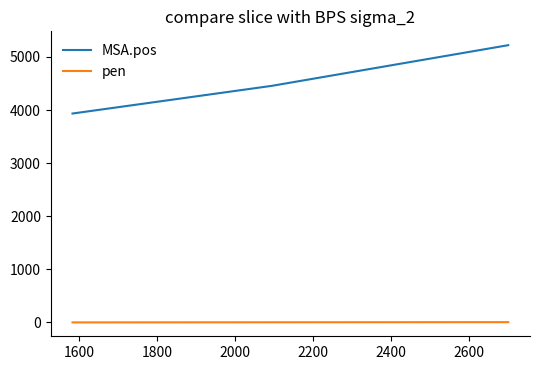

Which series has the widest spread of values?

MSA.pos